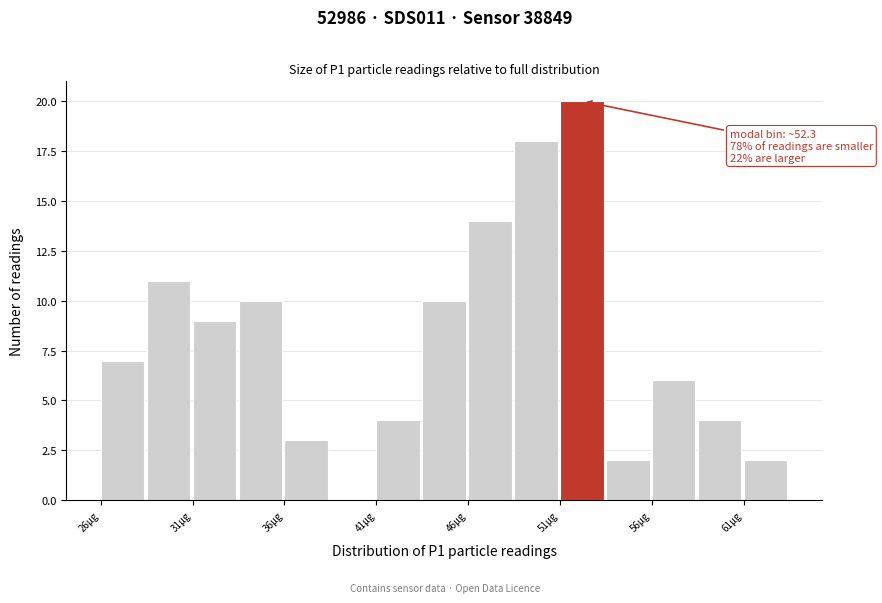

Around what value on the x-axis is the tallest bar? Give the approximate position of its centre, as read against the axis.

52